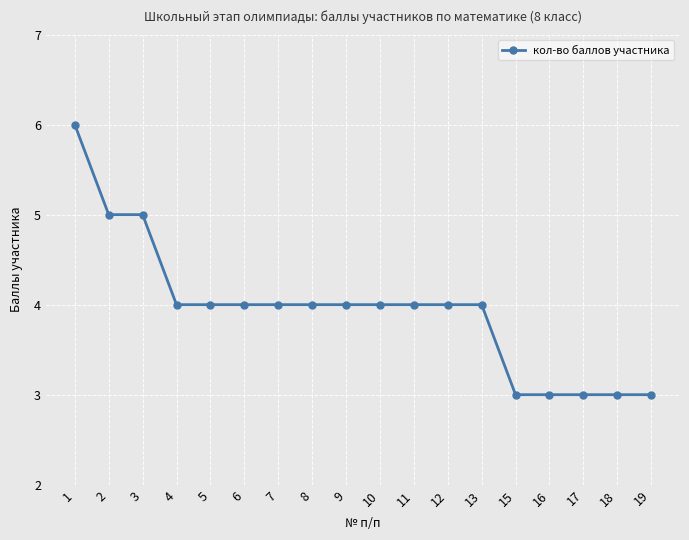

What is the approximate value at 3?

5